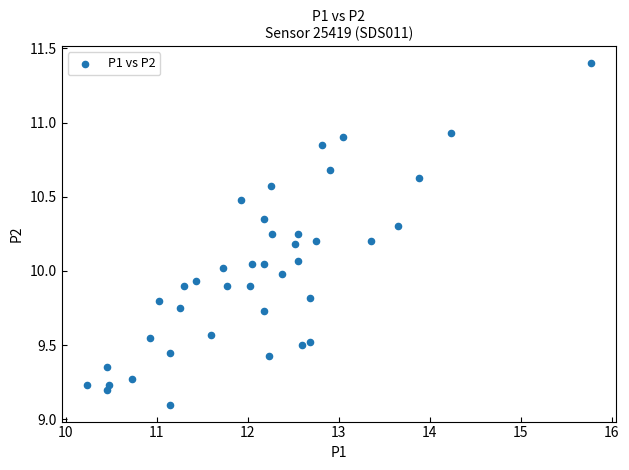

What is the range of X values (max minus min)?

5.5